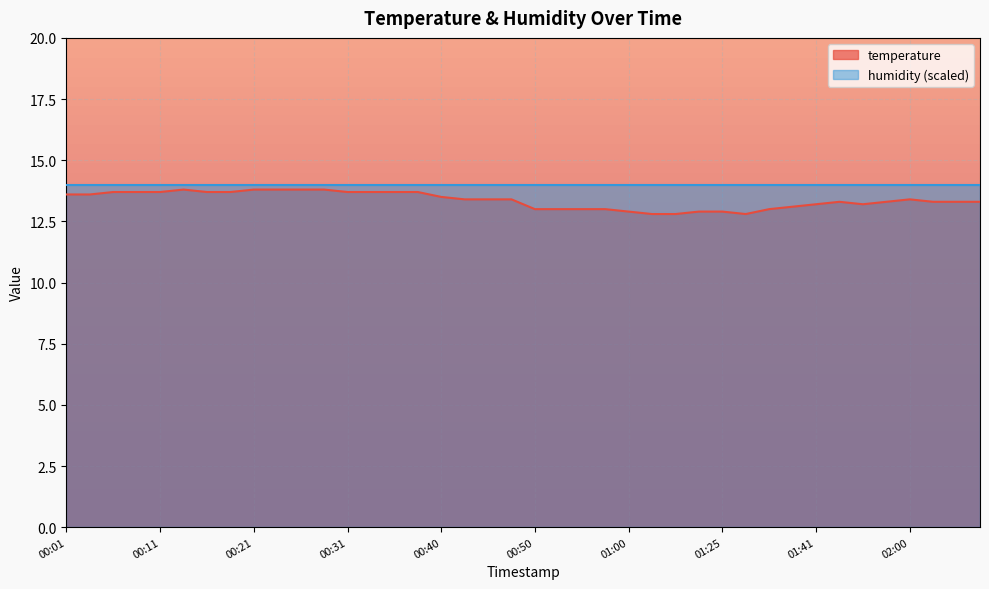

Reading left to right, list all the values displayed in this chart.

13.6	13.6	13.7	13.7	13.7	13.8	13.7	13.7	13.8	13.8	13.8	13.8	13.7	13.7	13.7	13.7	13.5	13.4	13.4	13.4	13.0	13.0	13.0	13.0	12.9	12.8	12.8	12.9	12.9	12.8	13.0	13.1	13.2	13.3	13.2	13.3	13.4	13.3	13.3	13.3